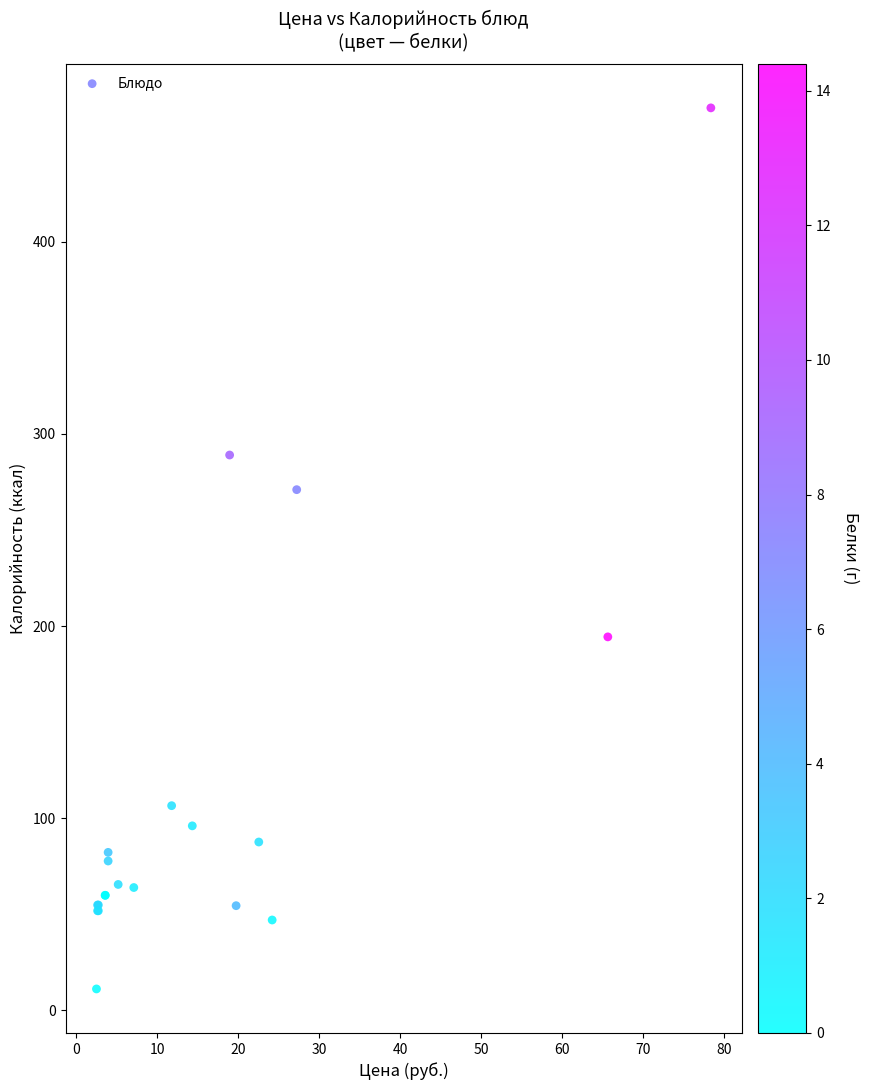

What Y value in the scatter plot is closest to 240?

271.0